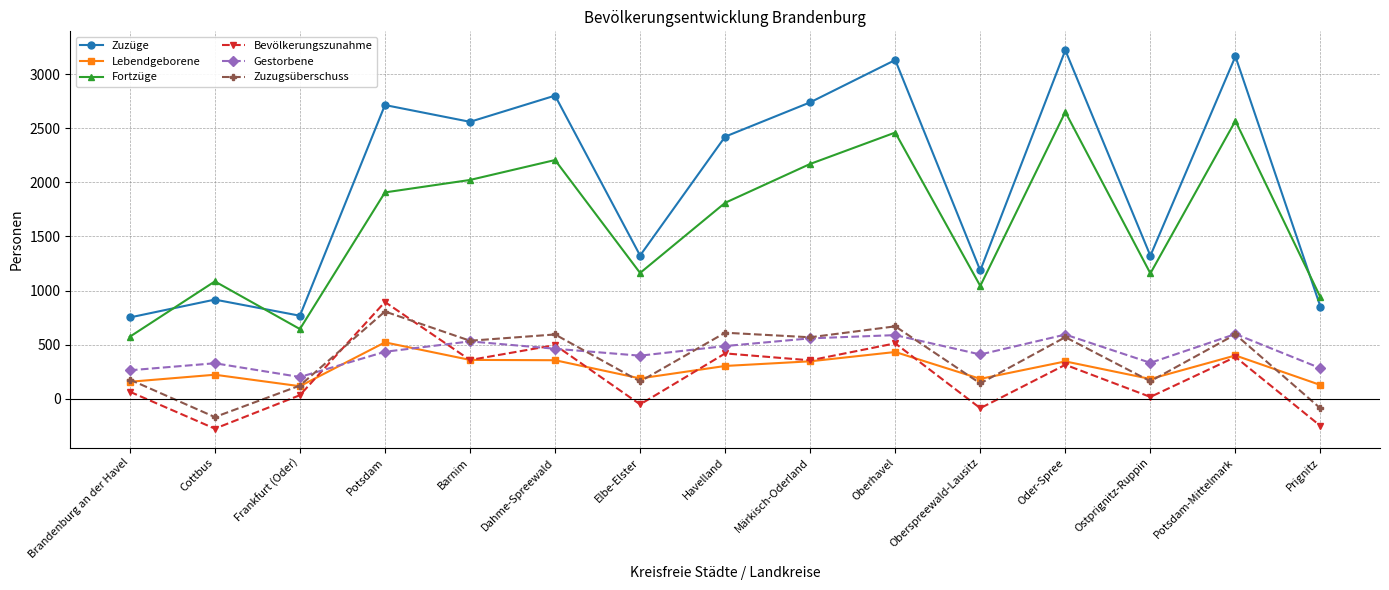

What position from the right is Brandenburg an der Havel?

15